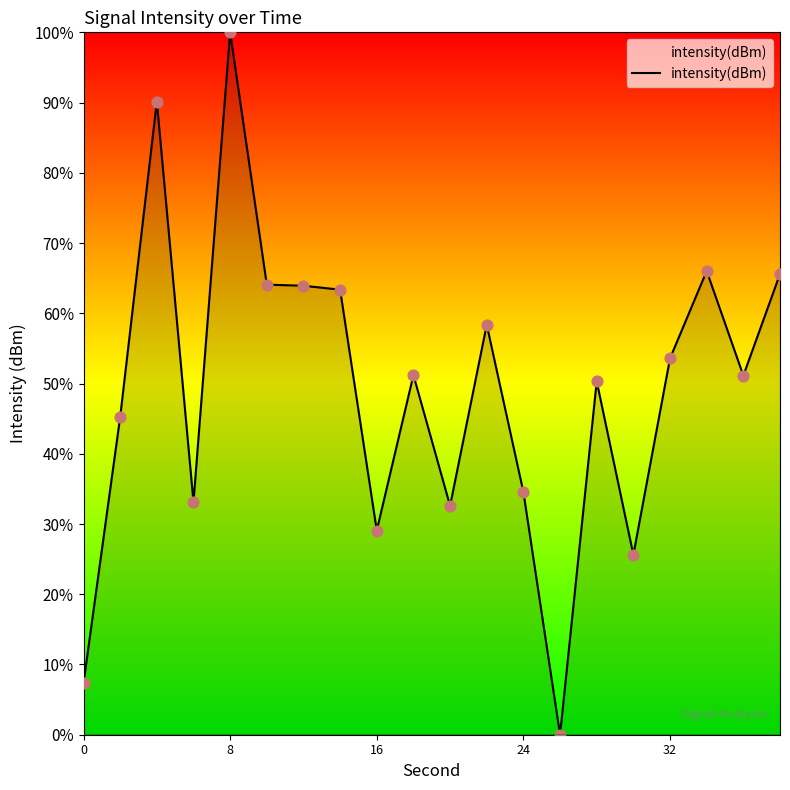

What is the maximum value shown in the chart?

100.0